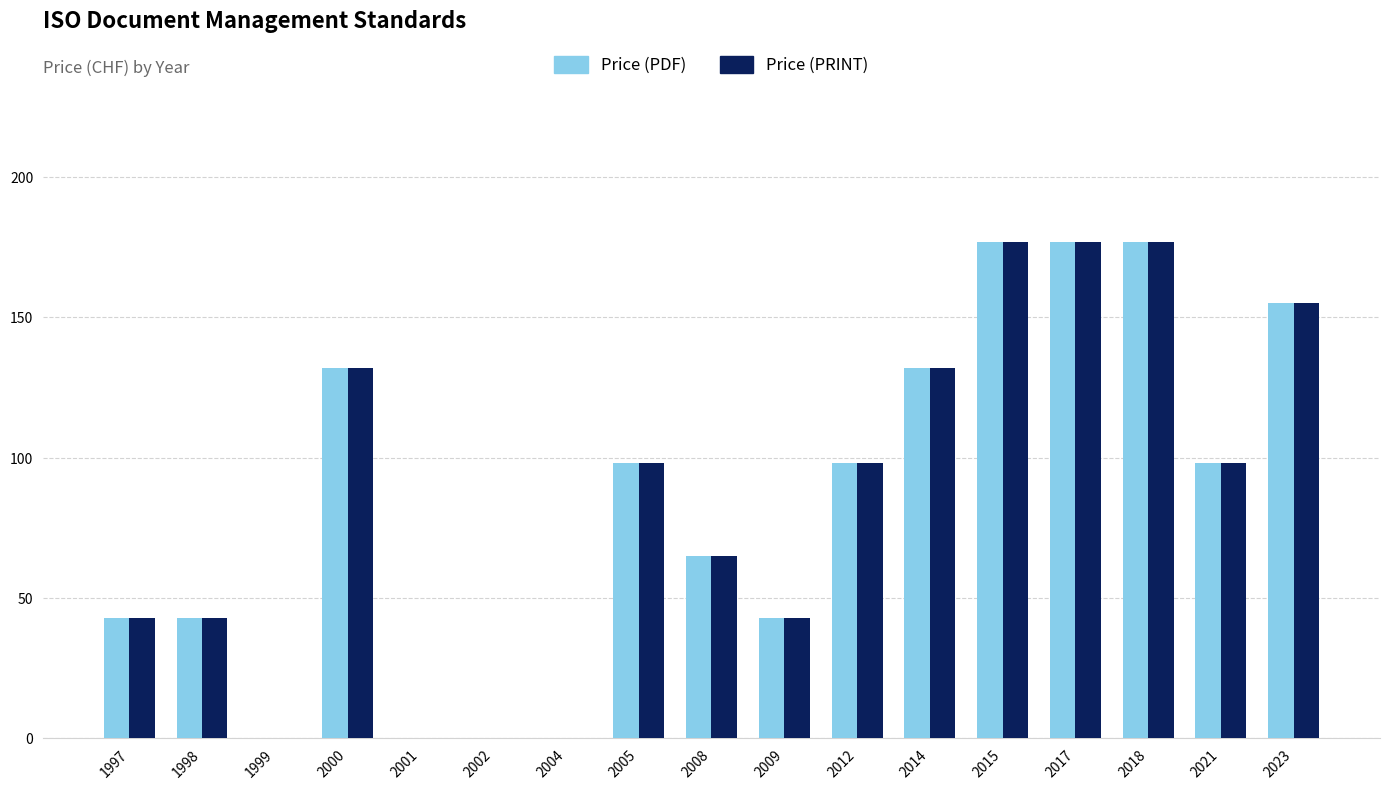

What is the sum of the Price (PRINT) values at 2018 and 2004?

177